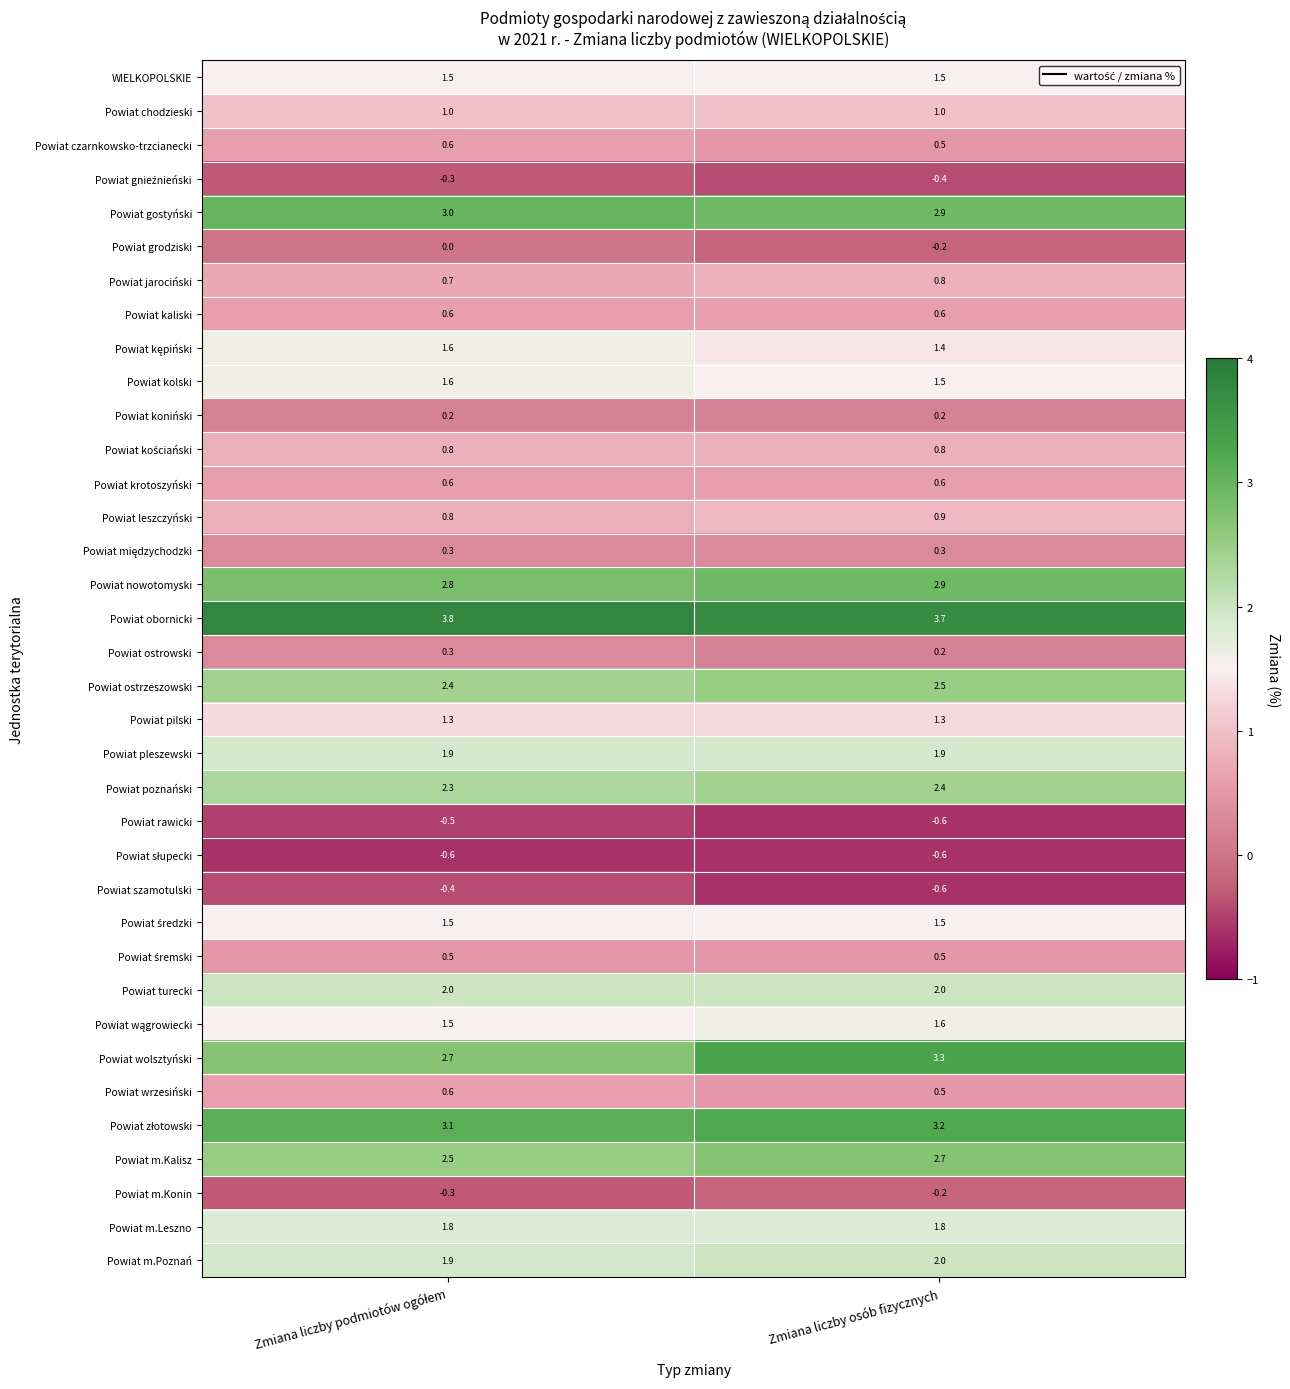

At which category is the sum across all series the highest?

Zmiana liczby osób fizycznych